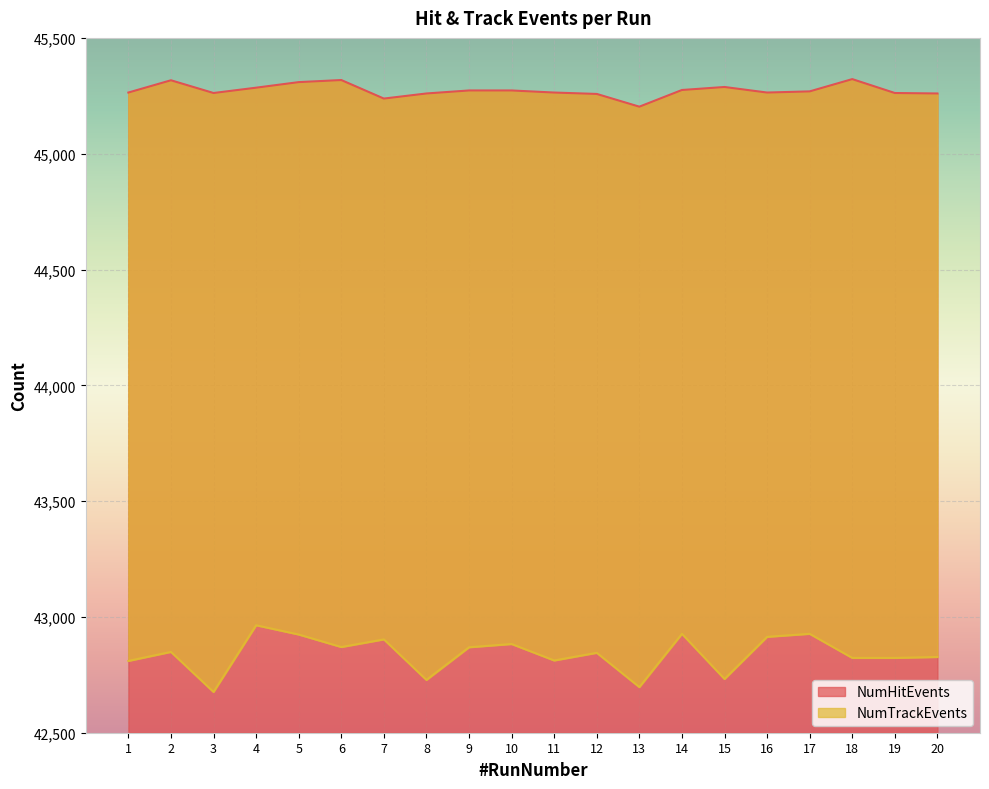

At which category does NumHitEvents reach its first local peak?

2